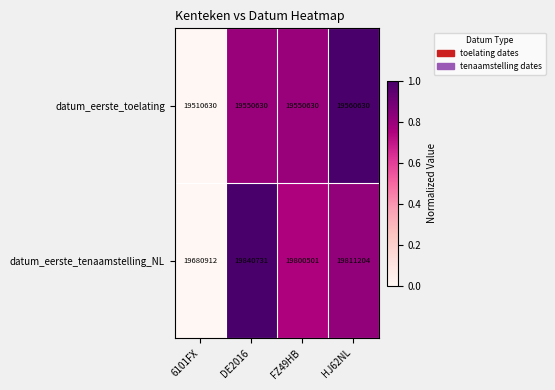

What is the lowest value of the datum_eerste_tenaamstelling_NL series?

19680912